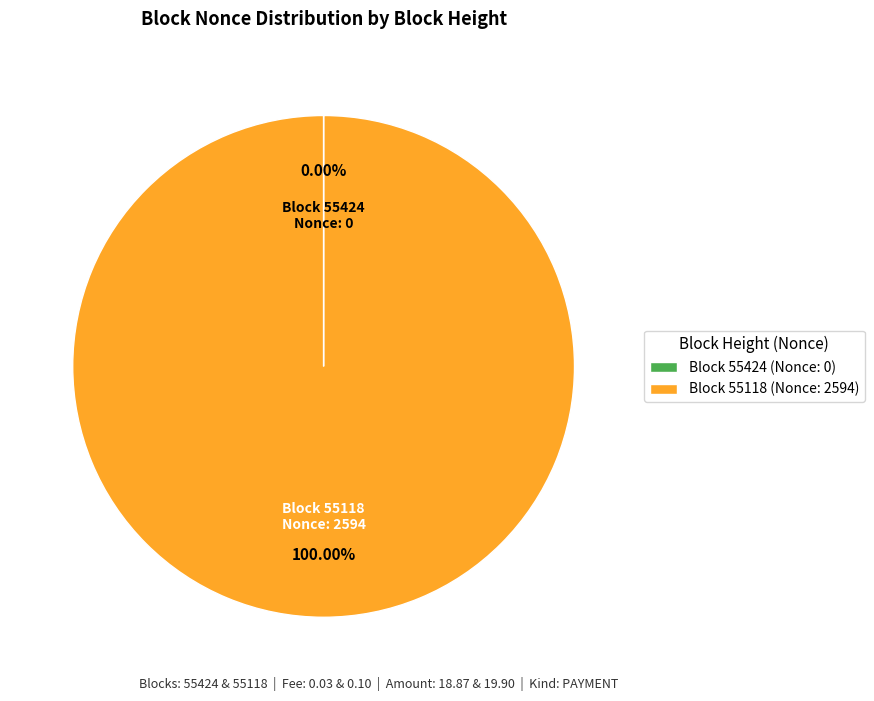

Is there any slice that represents more than half of the pie?

Yes